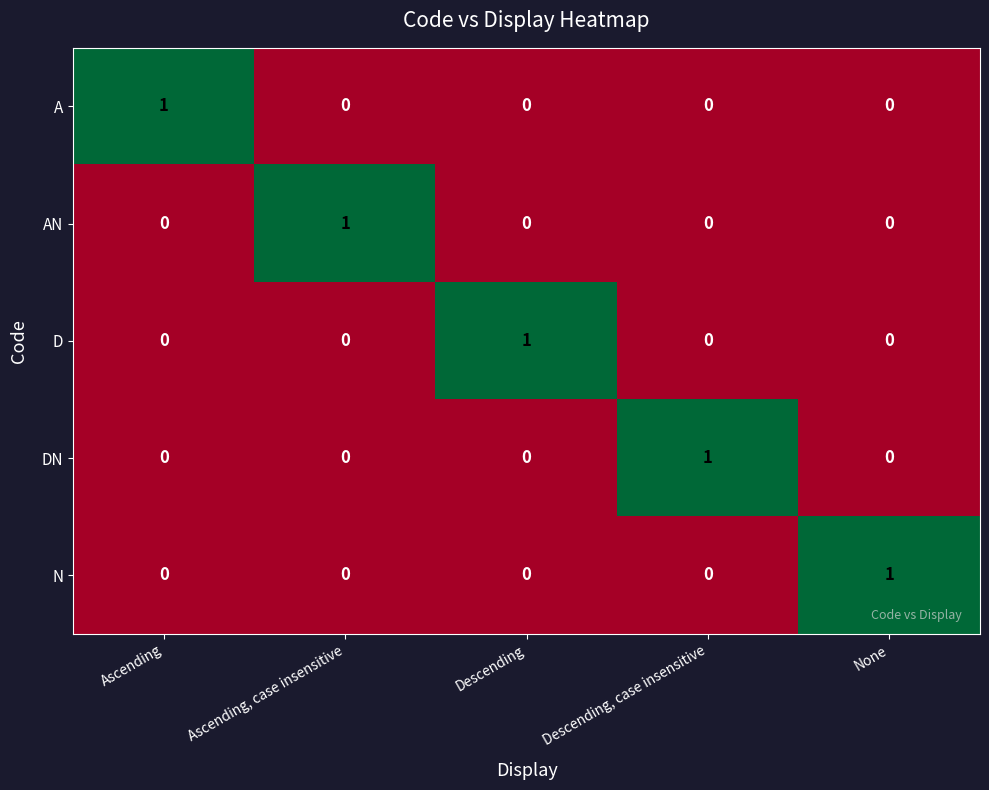

What is the maximum value shown in the chart?

1